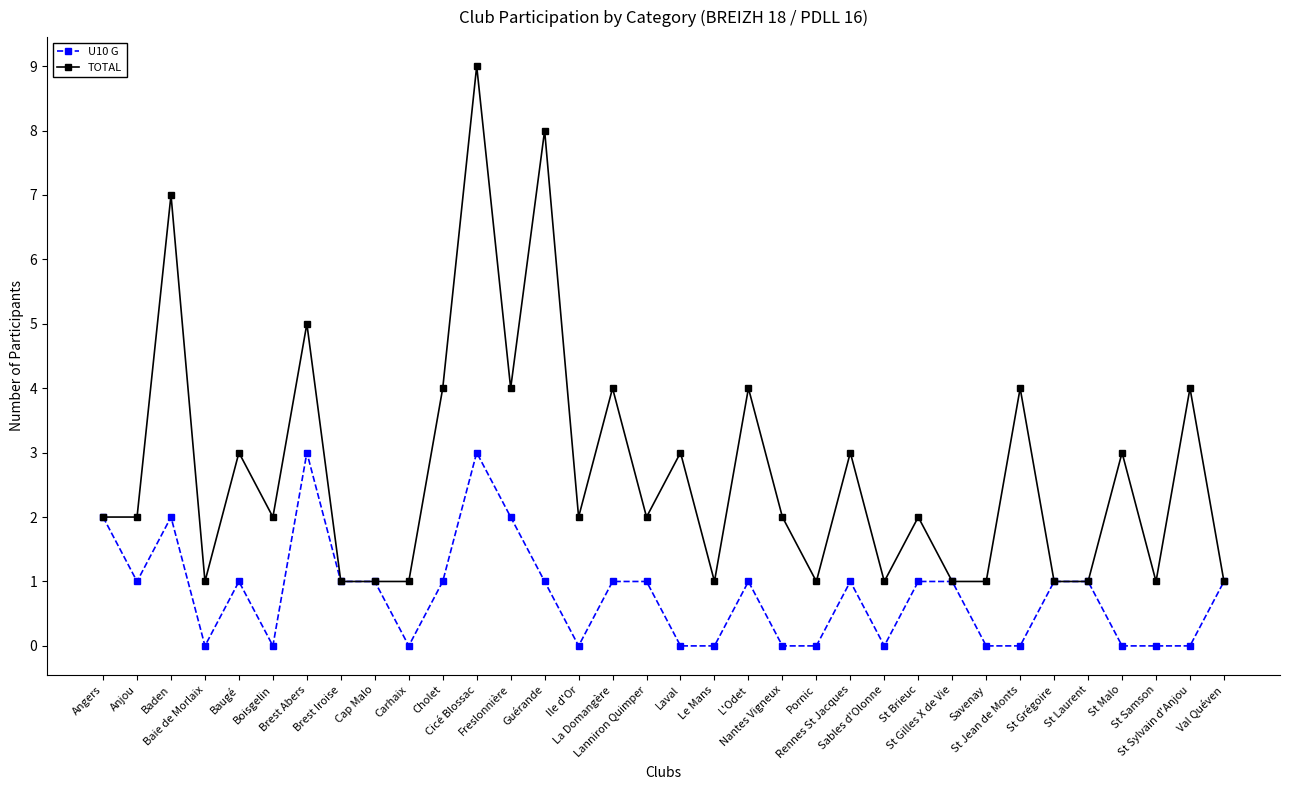

Rank the series by their maximum value, from highest to lowest.

TOTAL, U10 G